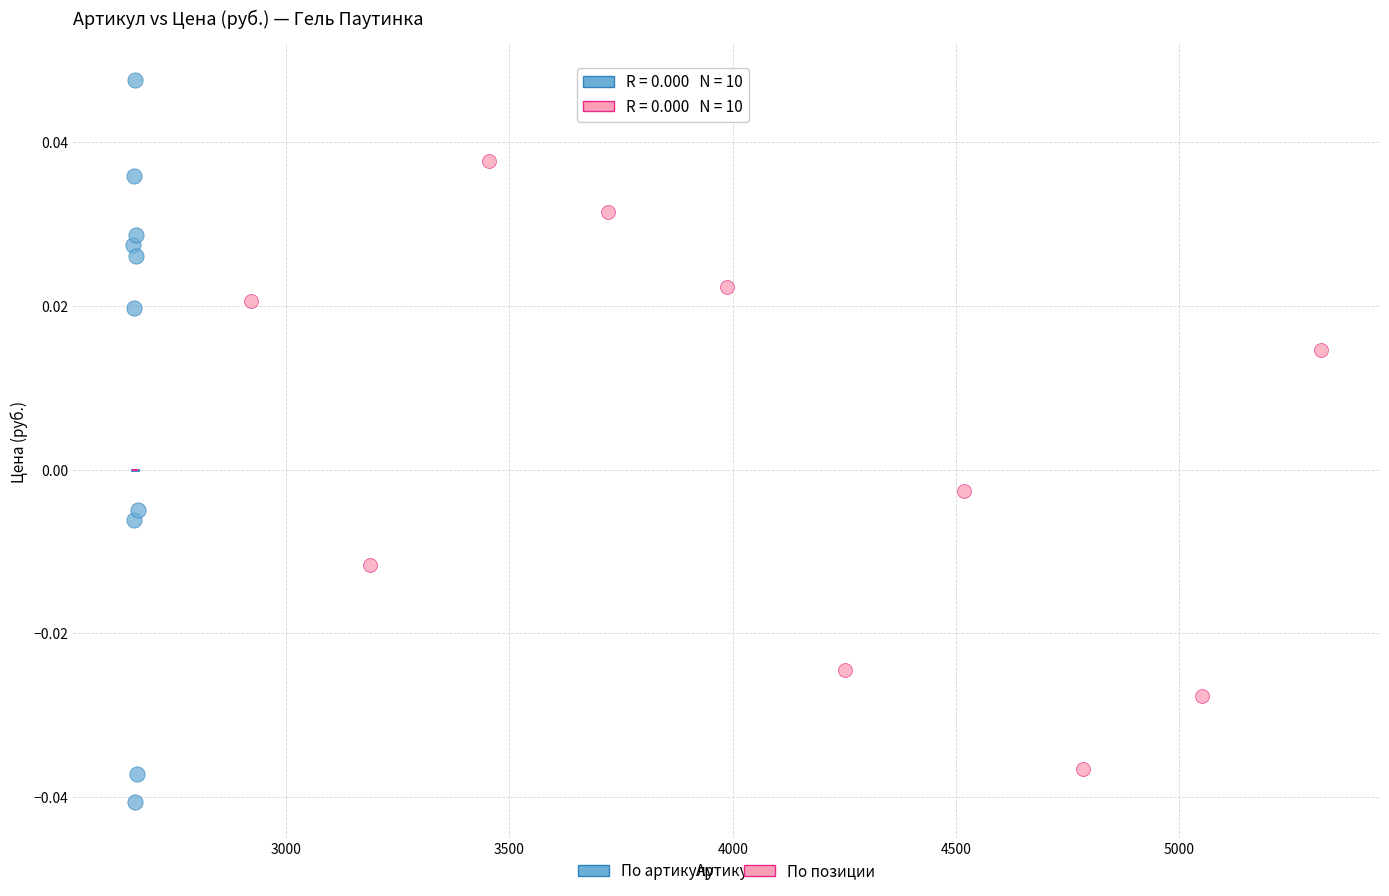

Which series reaches the minimum Y coordinate?

По артикулу